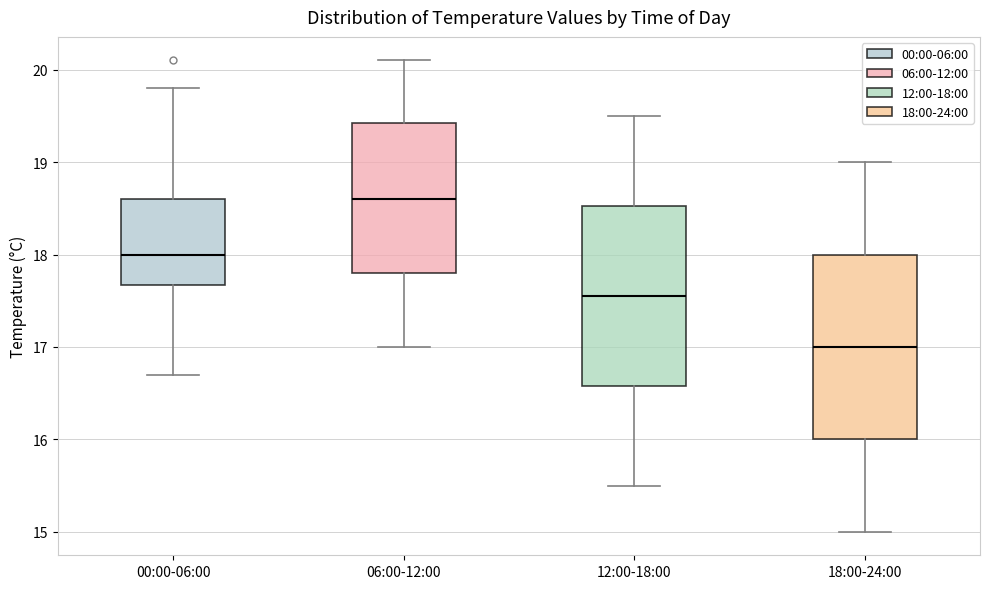

Where is the lower edge of the box for 18:00-24:00 on the y-axis? The values are not printed on the chart, so give them approximately, as read against the axis.

16.0